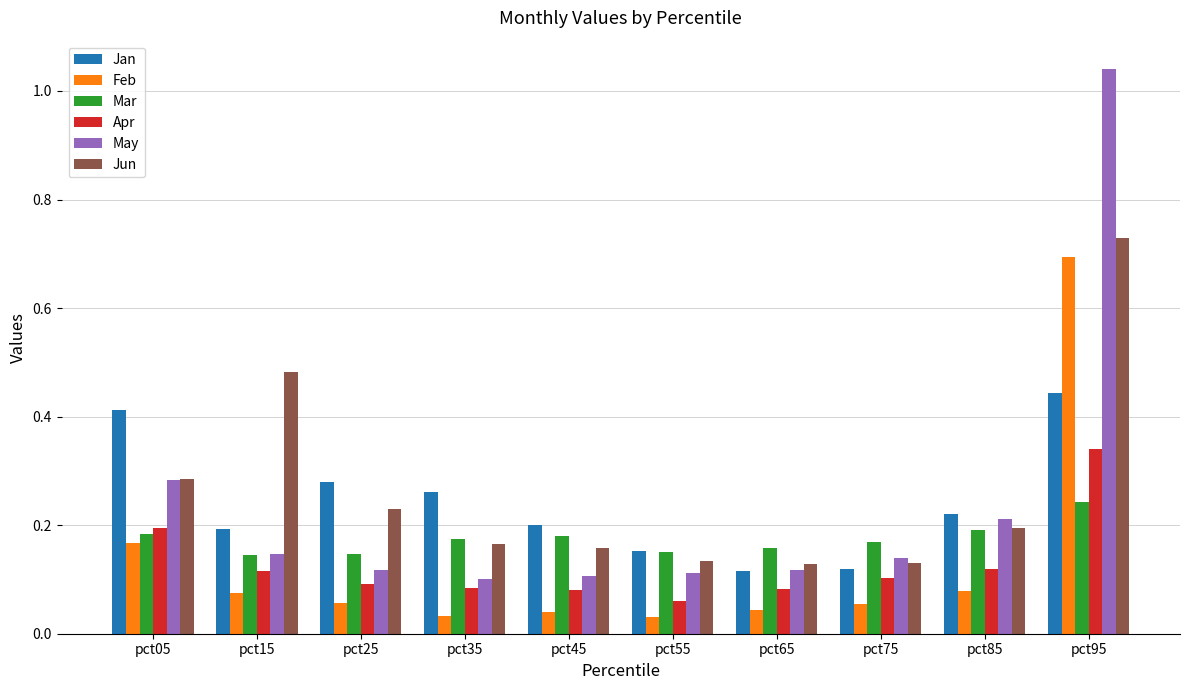

What is the sum of all Jan values?

2.4